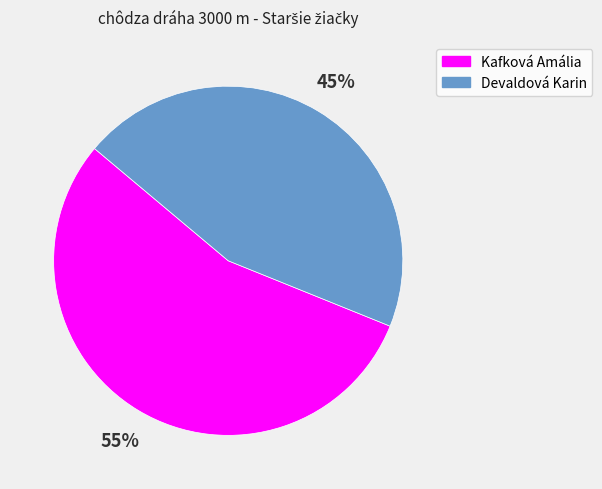

Is Kafková Amália the majority of the pie?

Yes